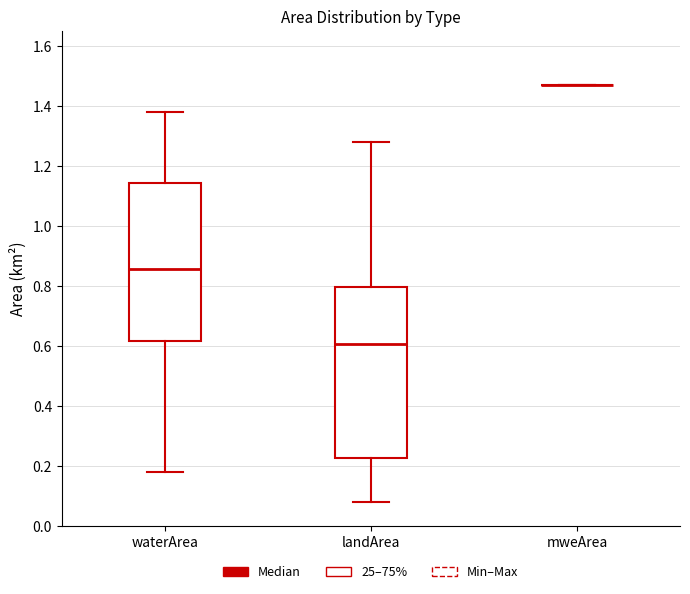

Comparing the boxes themselves (not the whiskers), which one is the tallest?

landArea